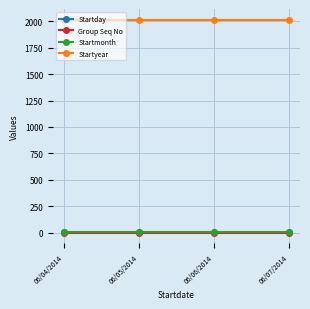

What are all the series names shown in the legend?

Startday, Group Seq No, Startmonth, Startyear